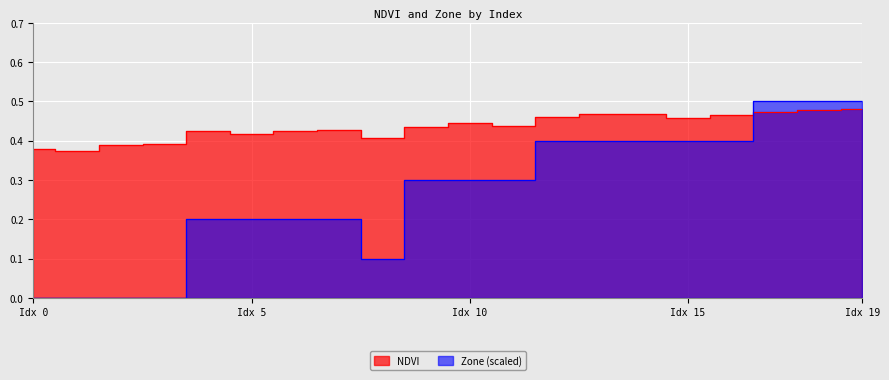

Which series changed the most between 11 and 15?

Zone